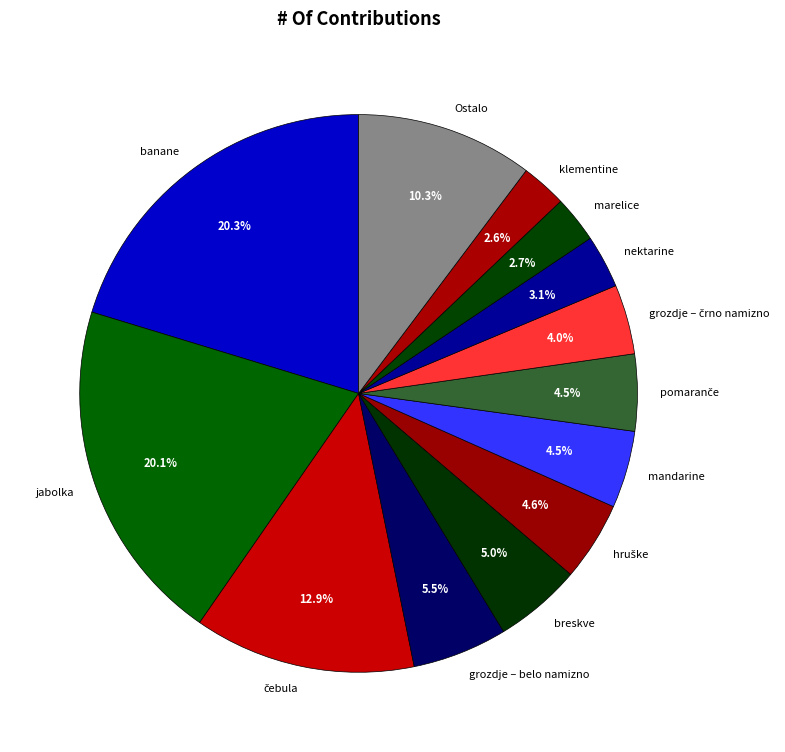

Combined, do grozdje – belo namizno and mandarine account for over 50%?

No